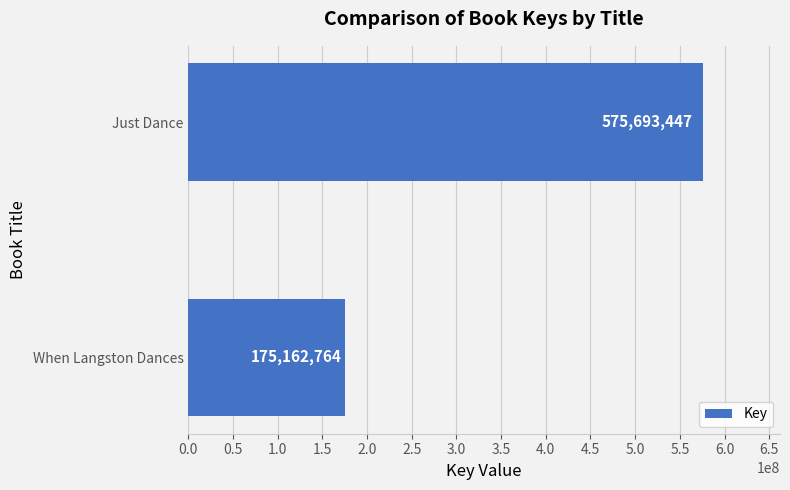

True or false: the data shows 91251345 at When Langston Dances.

False